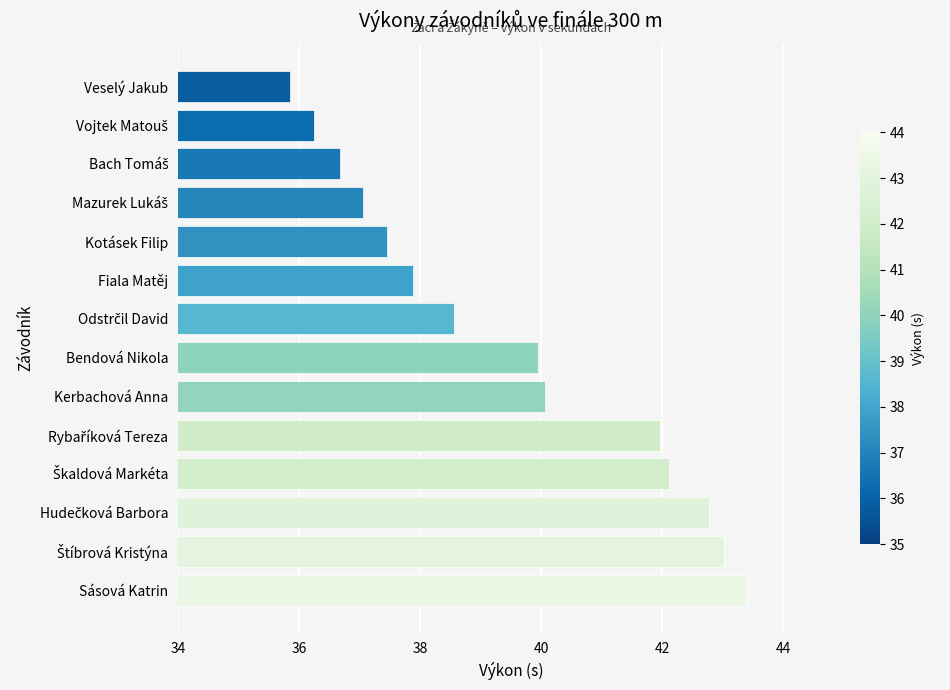

Reading bottom to top, extract all data points from this chart.

43.4	43.0	42.8	42.1	42.0	40.1	40.0	38.6	37.9	37.5	37.1	36.7	36.2	35.9